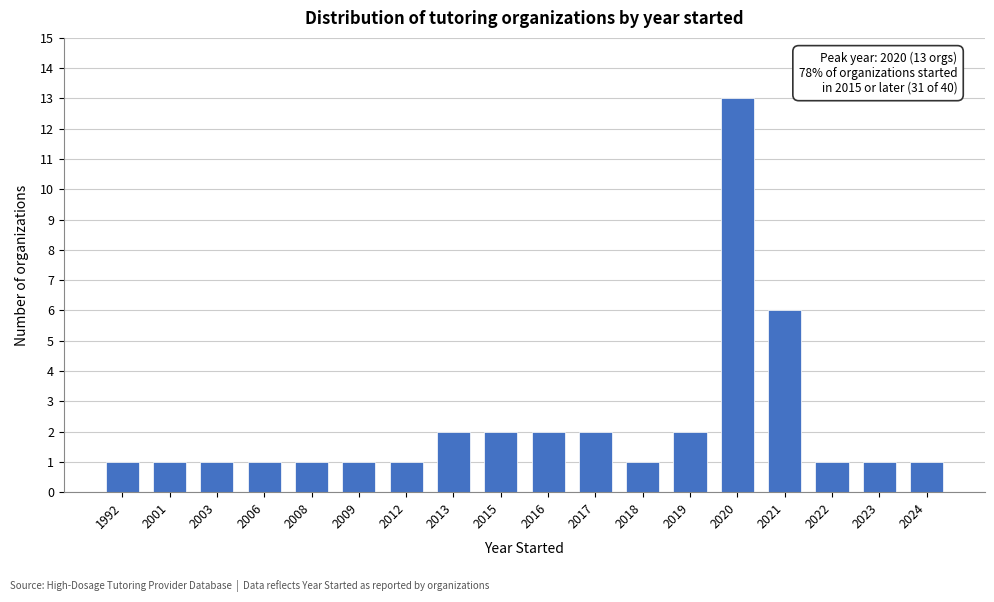

Reading right to left, extract all data points from this chart.

1	1	1	6	13	2	1	2	2	2	2	1	1	1	1	1	1	1